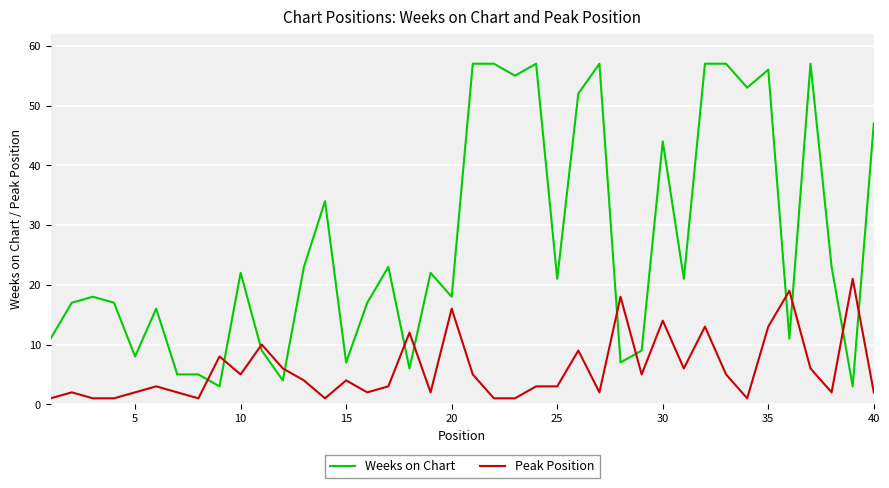

List the series in order of their peak value, lowest first.

Peak Position, Weeks on Chart